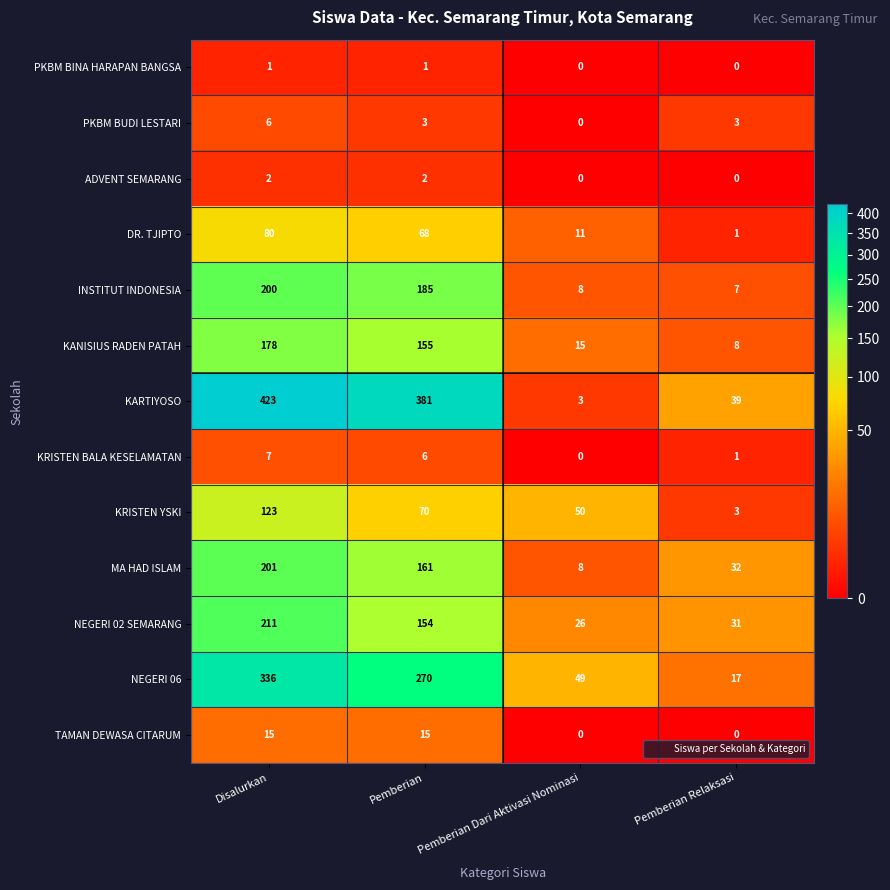

Which series has the widest spread of values?

KARTIYOSO